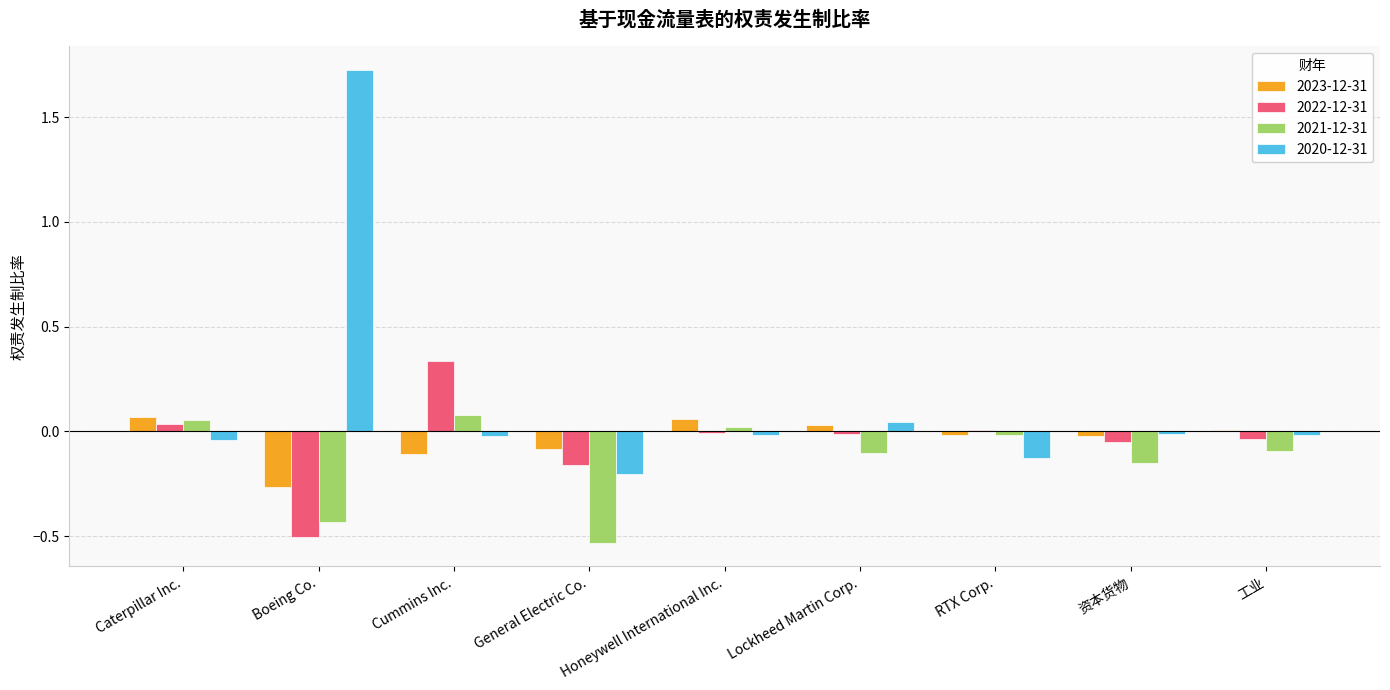

The value of 2022-12-31 at Boeing Co. is -0.5. True or false?

True